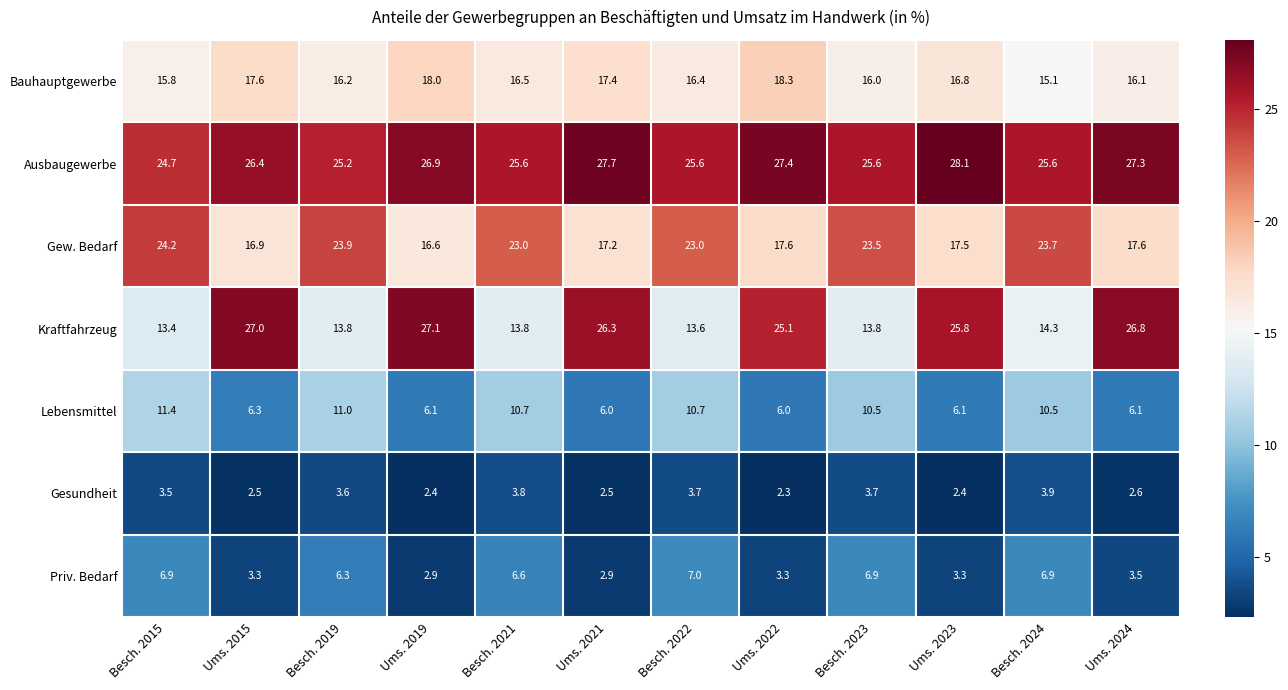

The Ausbaugewerbe series shows 37.4 at Ums. 2023. True or false?

False